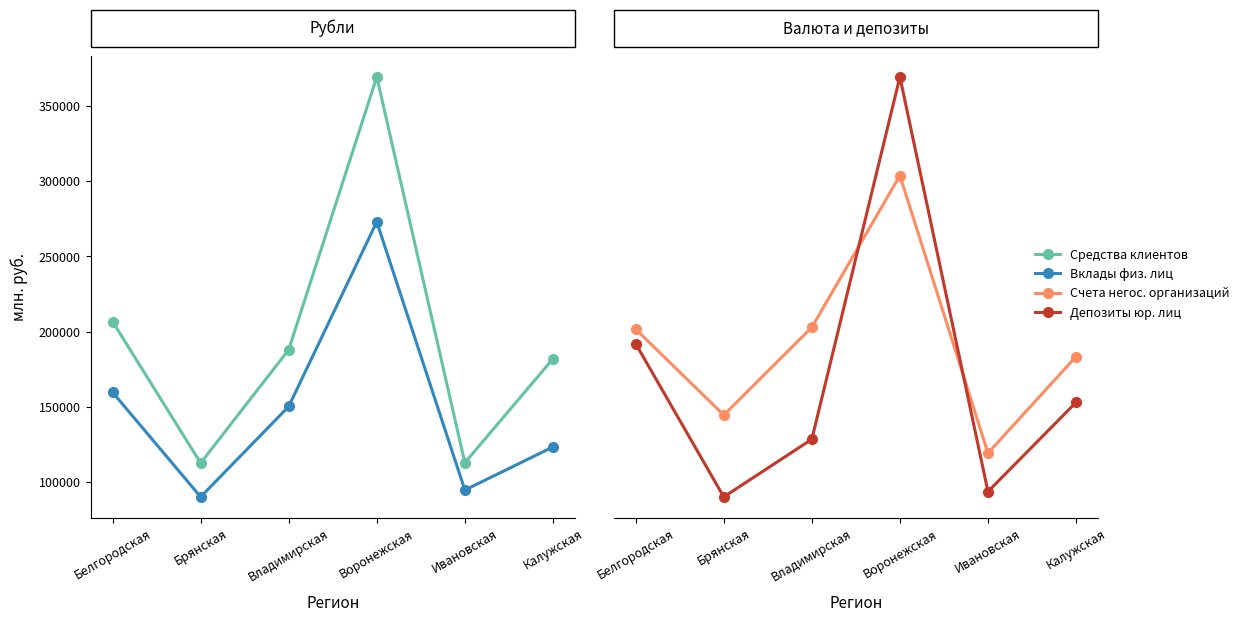

Is it true that Средства клиентов equals 339931 at Белгородская?

False